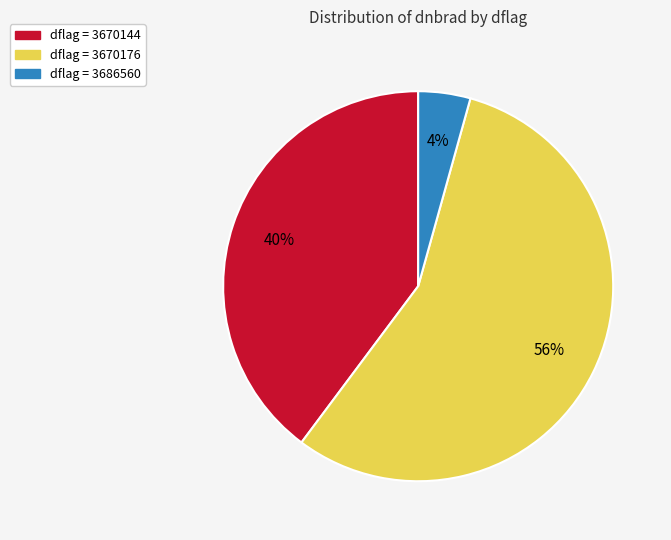

Is there any slice that represents more than half of the pie?

Yes